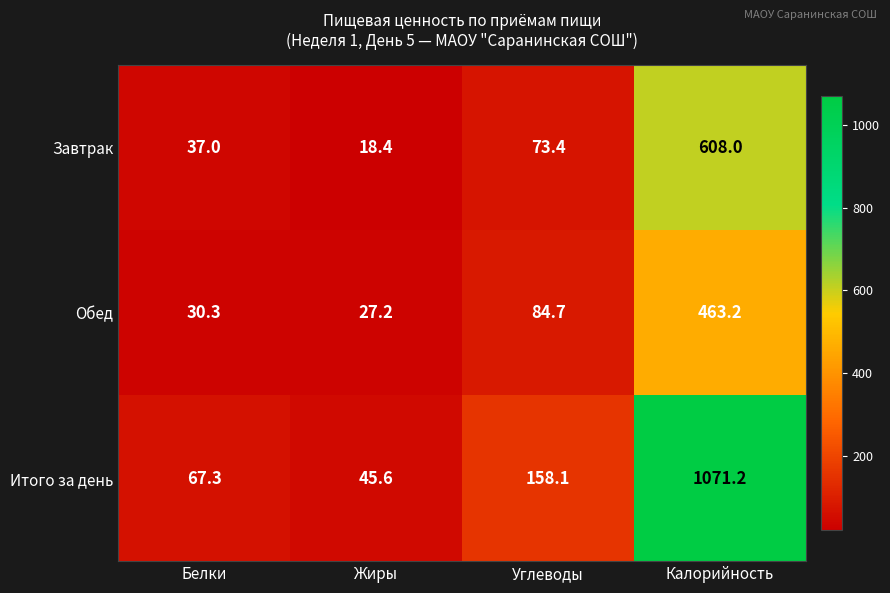

Which category has the highest value across all series?

Калорийность